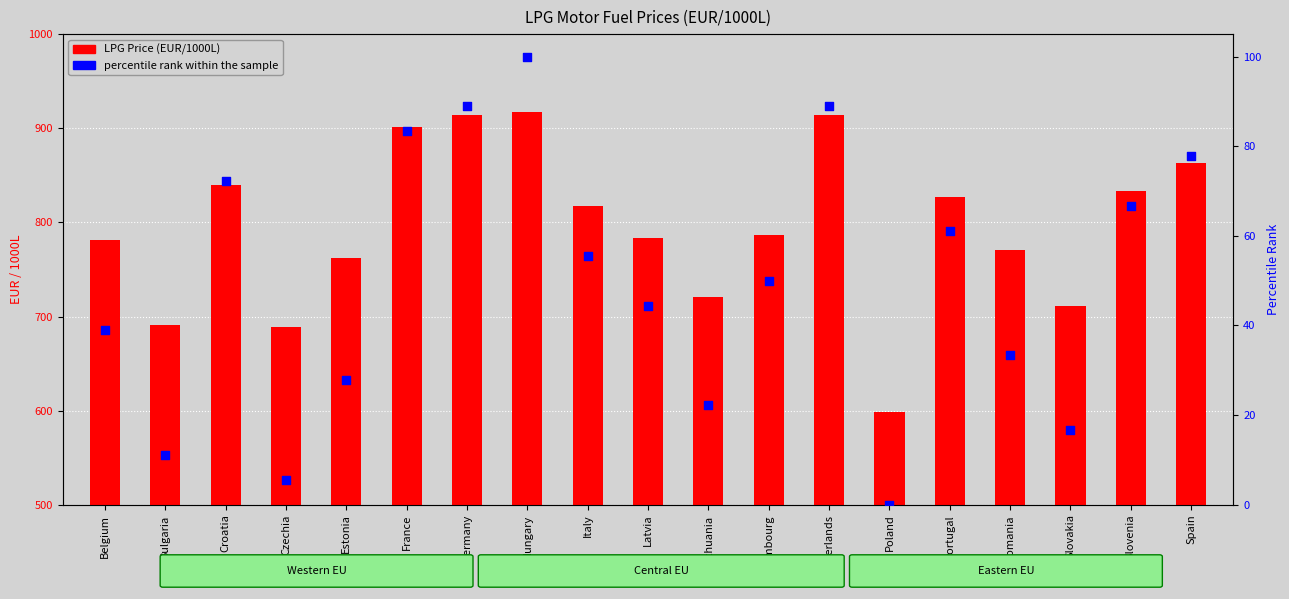

At how many categories does at least one series exceed 701?

16